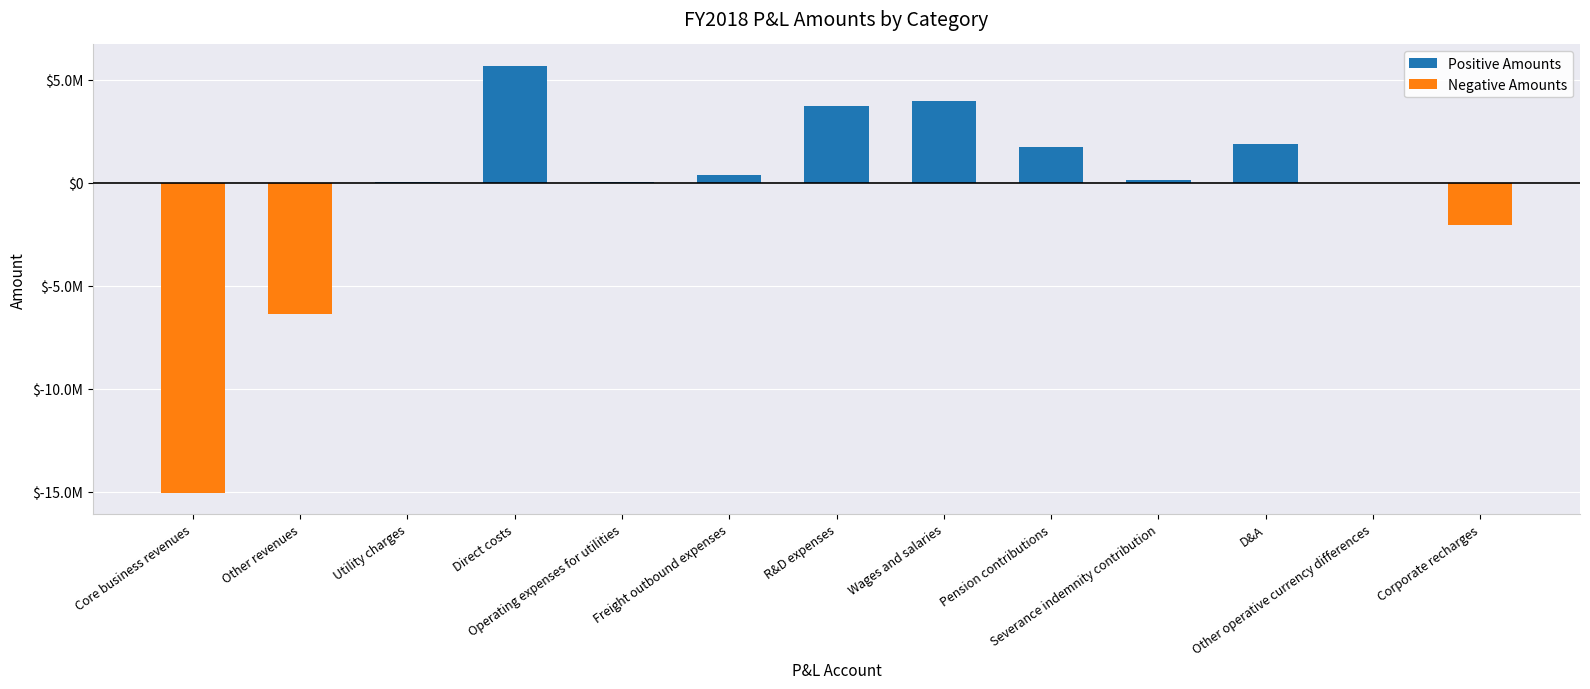

What is the total value across all series at Other operative currency differences?

-1252.8